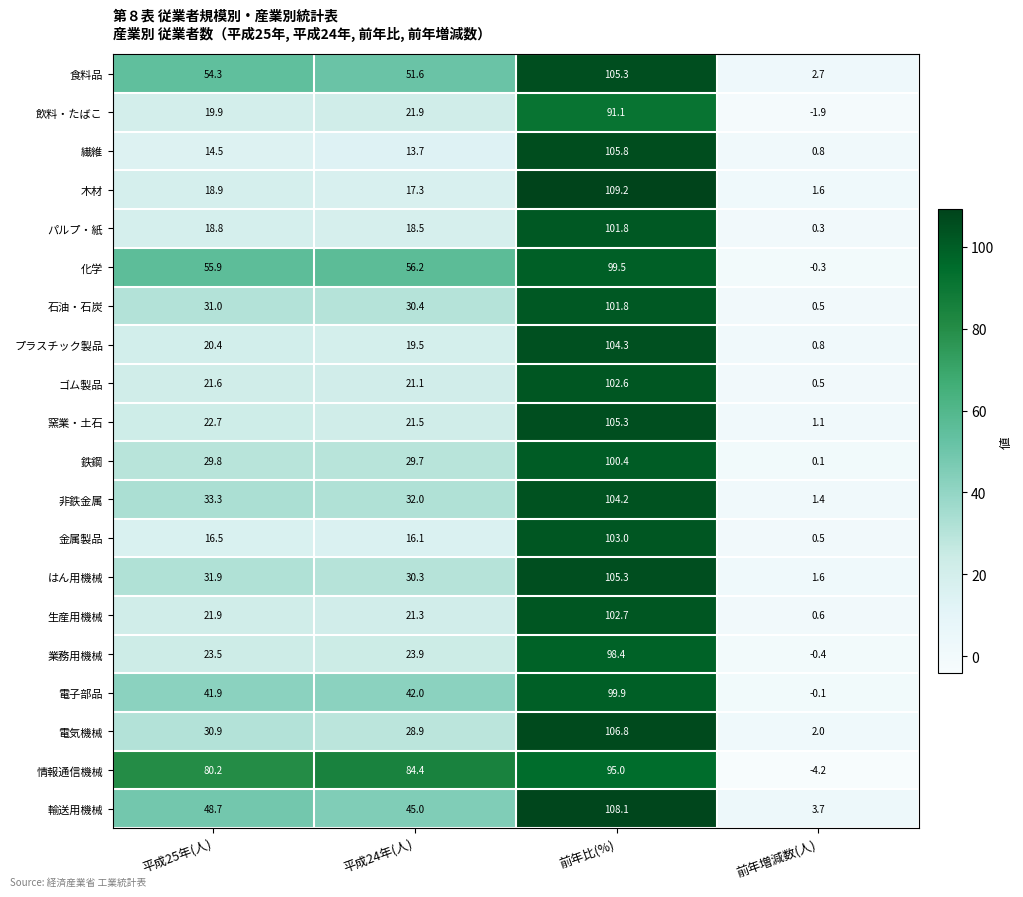

Where does the プラスチック製品 series first go above 20?

平成25年(人)